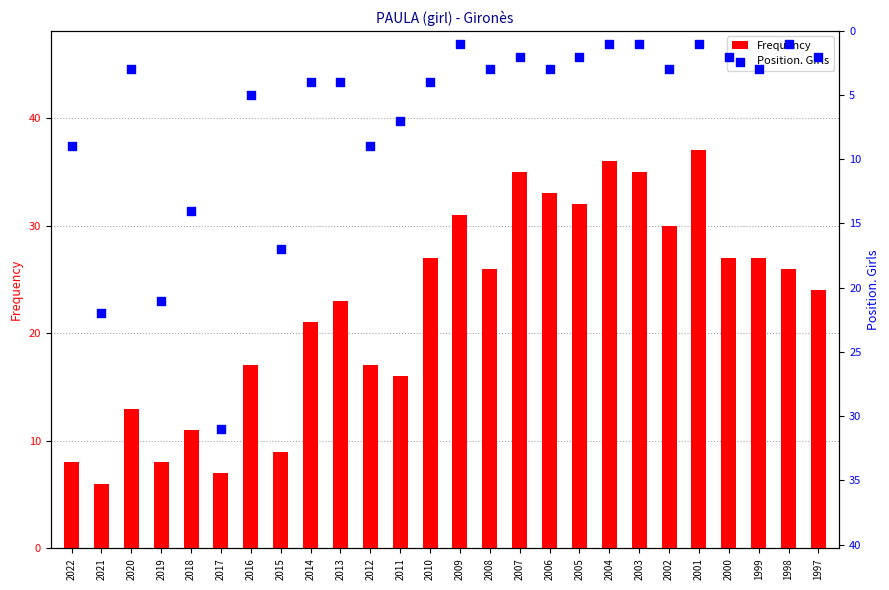

Which series contains the highest Y value?

Frequency